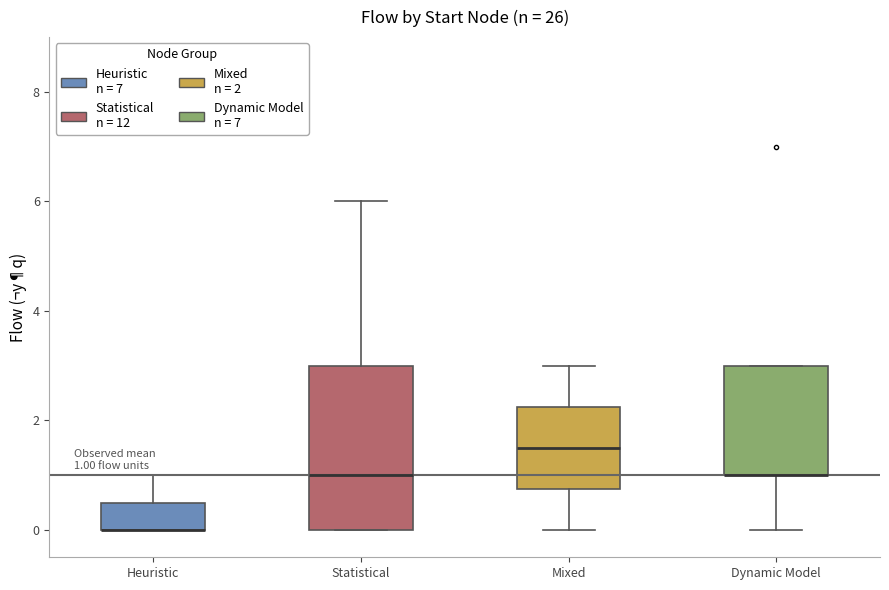

Which box is the tallest, from its lower edge to its upper edge?

Statistical